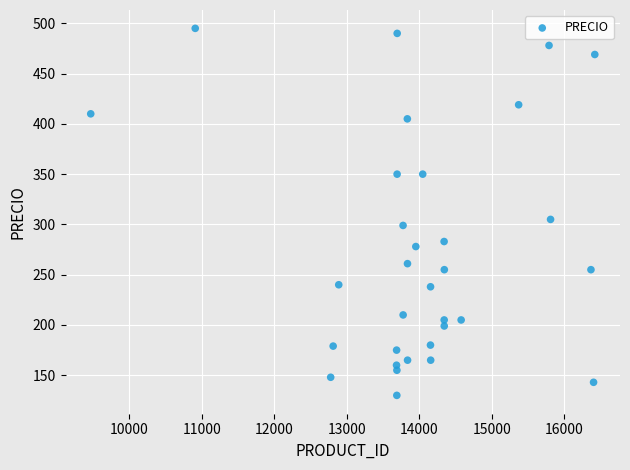

What Y value in the scatter plot is closest to 312?

305